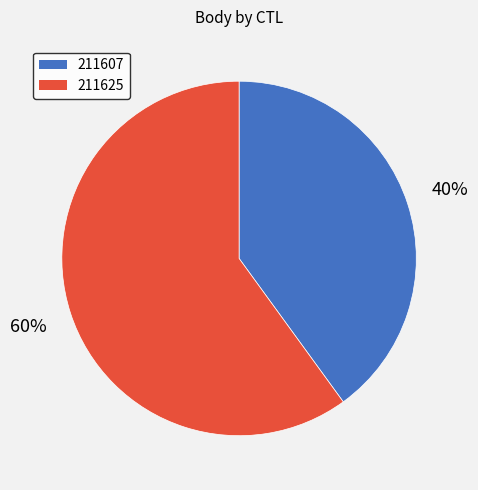

Which slice represents more than half of the pie?

211625